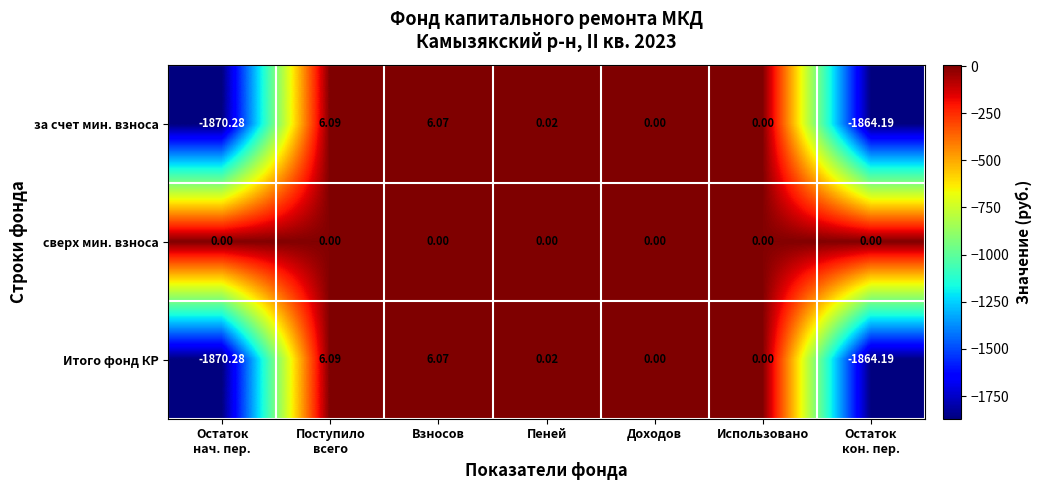

Which series has the largest total across all categories?

сверх мин. взноса